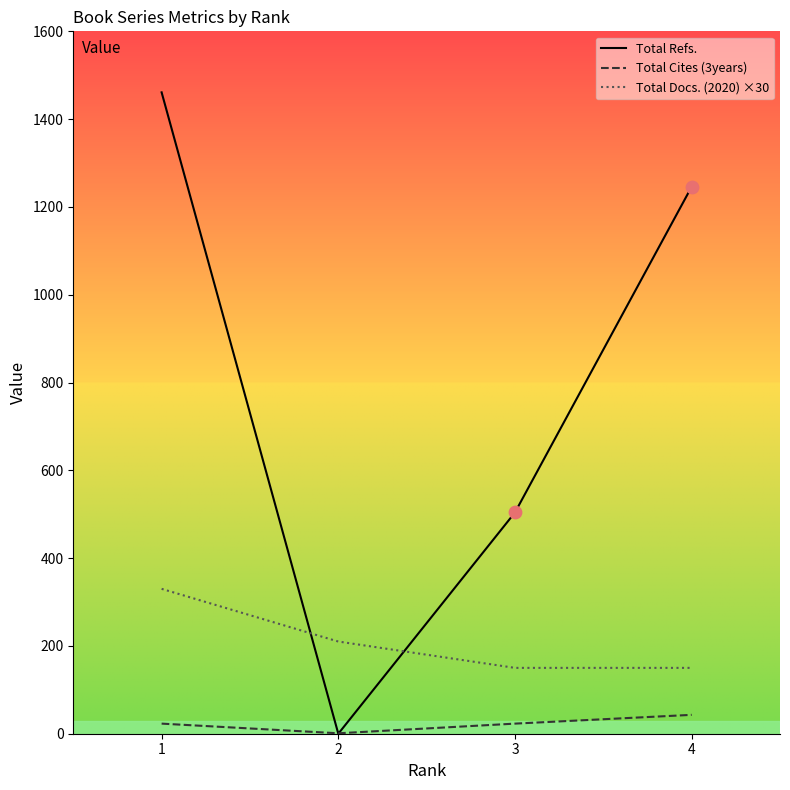

Which series has the largest range (max minus min)?

Total Refs.